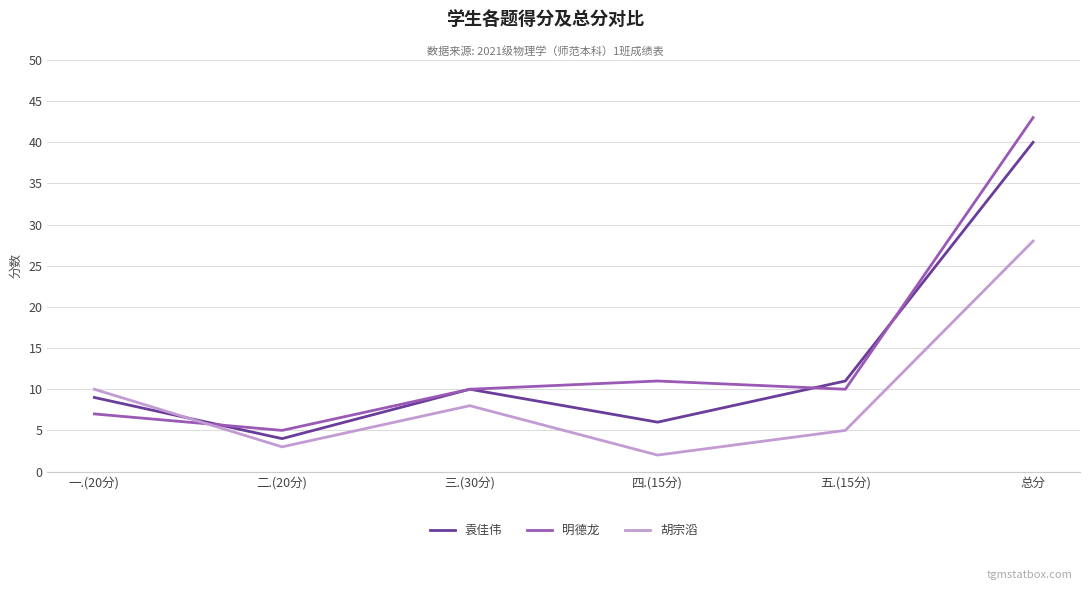

At which label is 明德龙 closest to 24?

四.(15分)